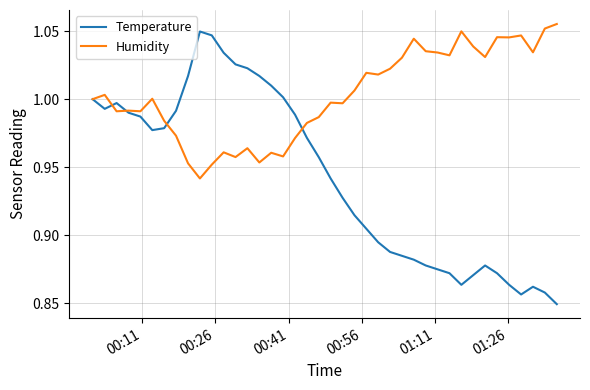

Which series has the largest range (max minus min)?

Temperature